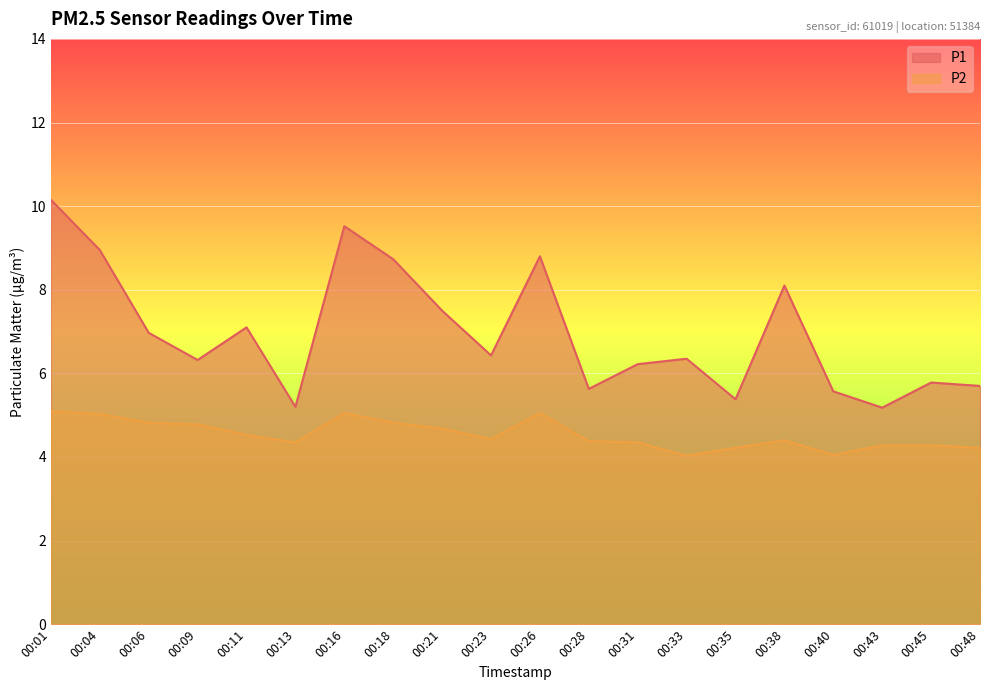

At 00:18, list the series in order from largest to smallest.

P1, P2